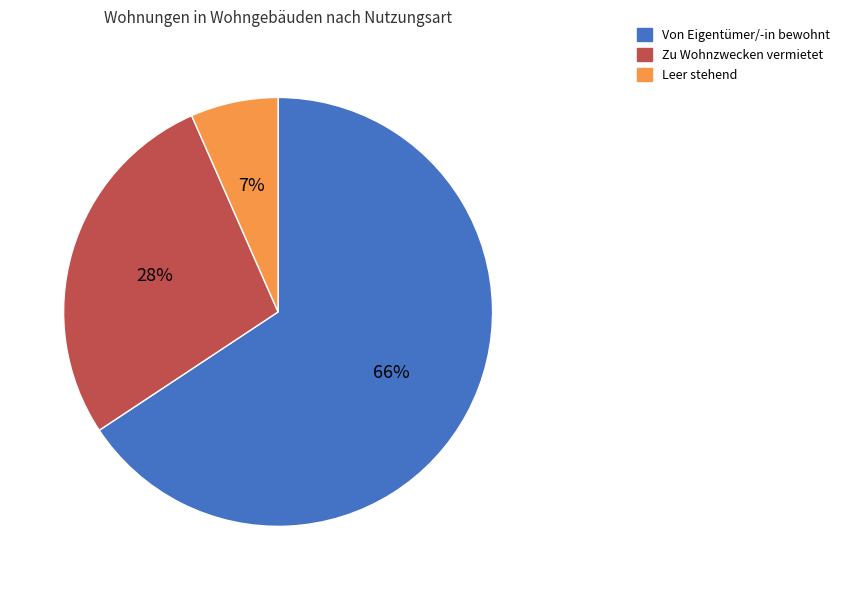

True or false: Leer stehend accounts for 7% of the total.

True